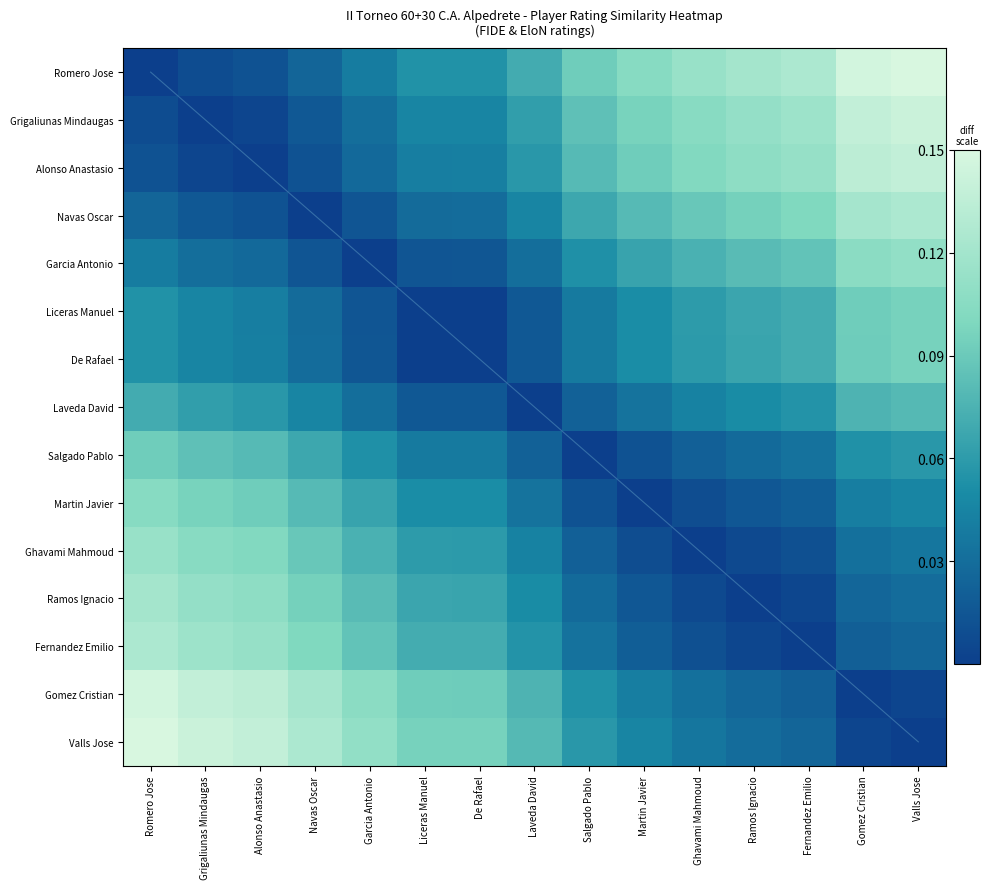

How many values in the Garcia Antonio series exceed 0?

14